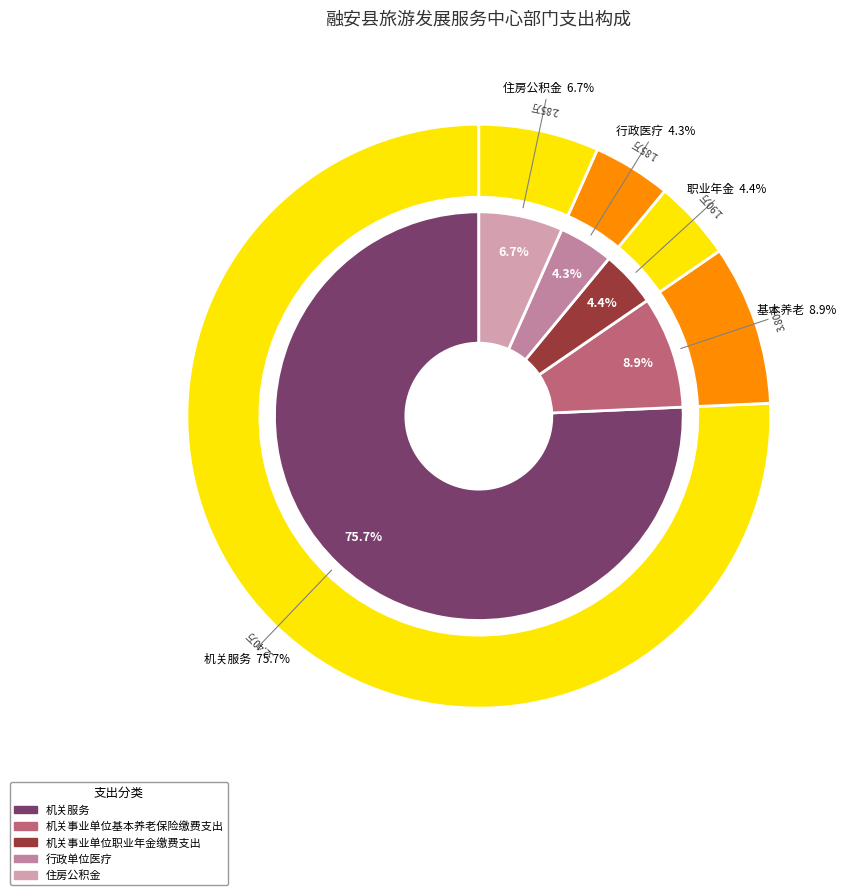

How many slices are in this pie chart?

5